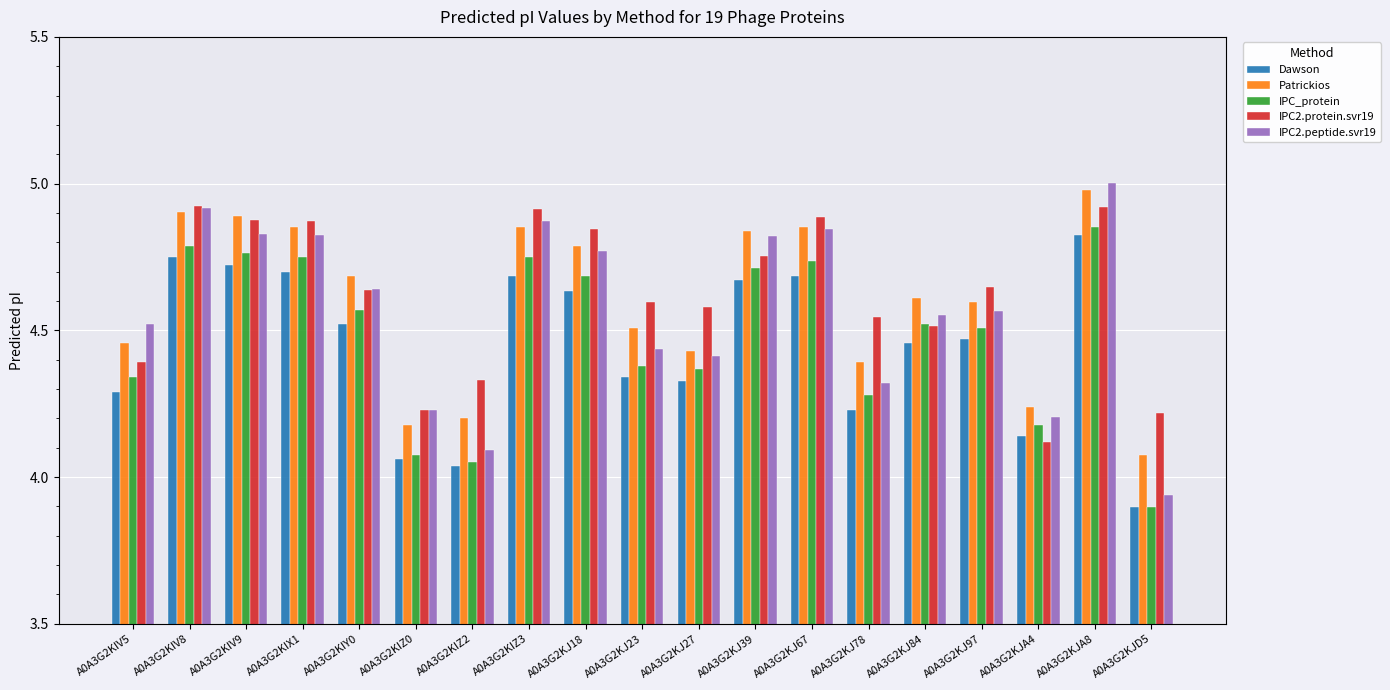

What is the spread (max minus min) of values at A0A3G2KIZ2?

0.3